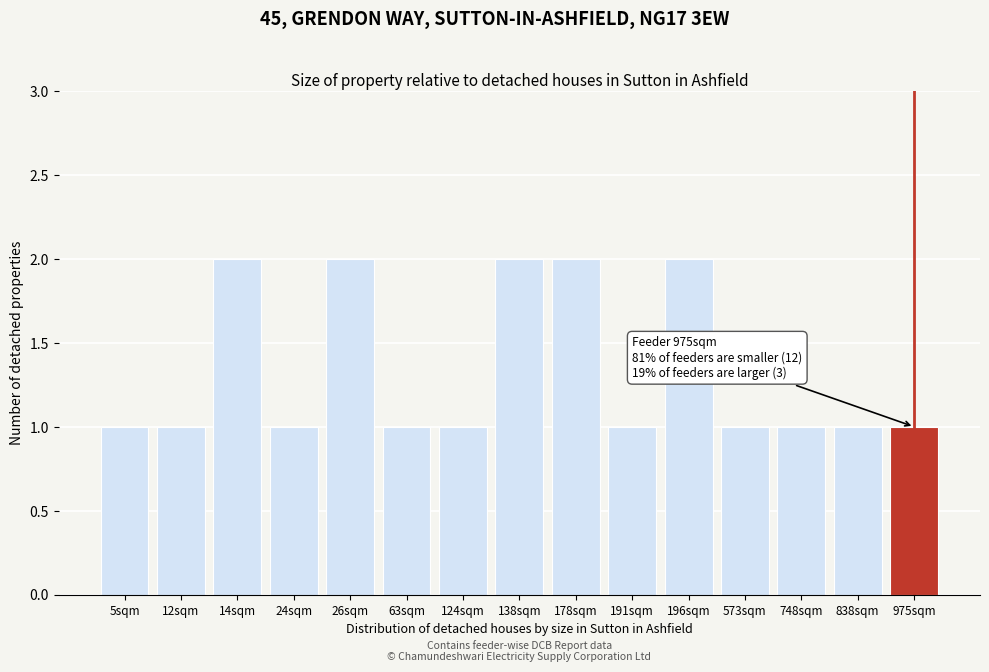

Reading left to right, transcribe all the data shown in this chart.

1	1	2	1	2	1	1	2	2	1	2	1	1	1	1